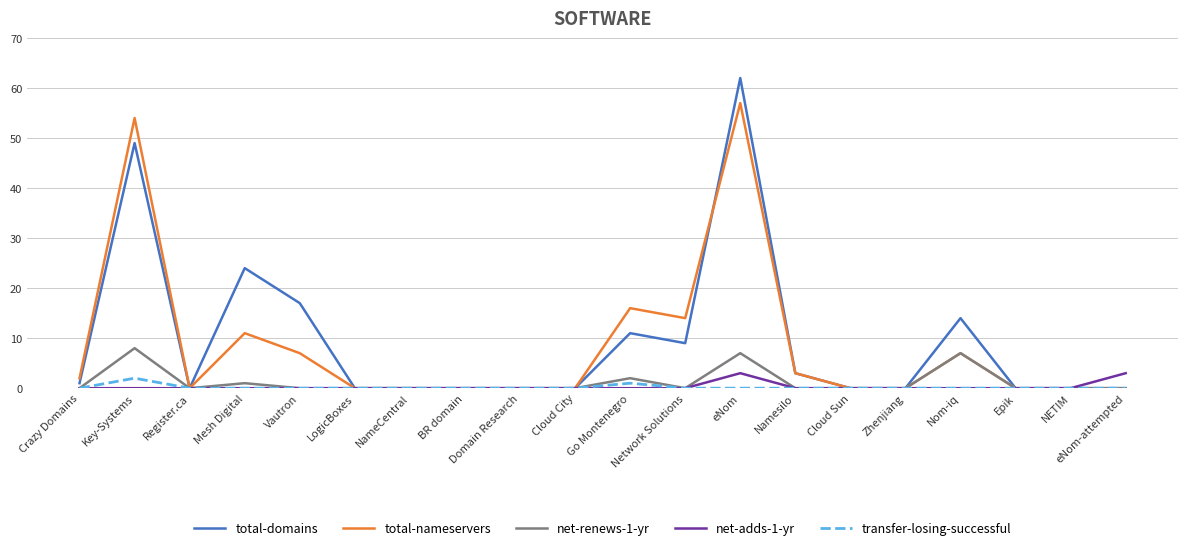

What is the average value of the total-nameservers series?

9